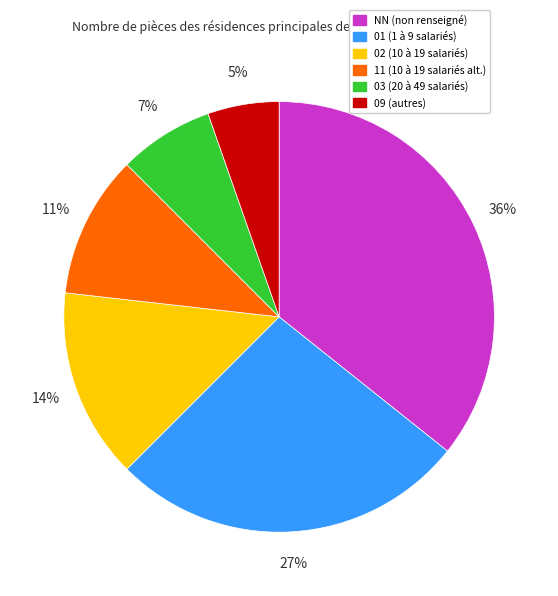

The NN slice represents 36% of the pie. True or false?

True